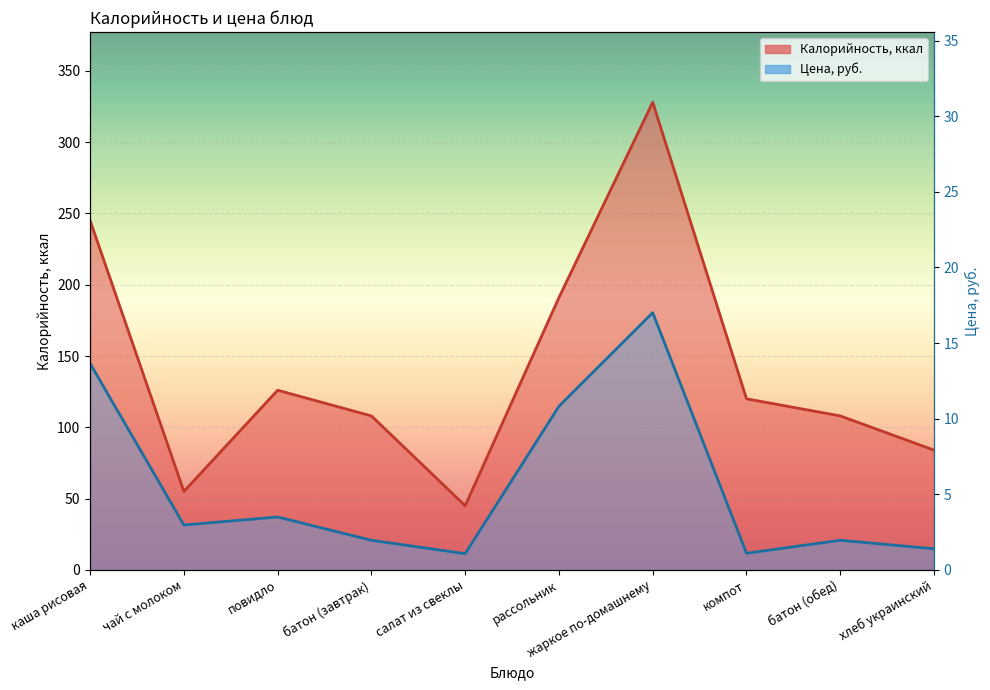

Which category has the lowest value in the Цена series?

салат из свеклы